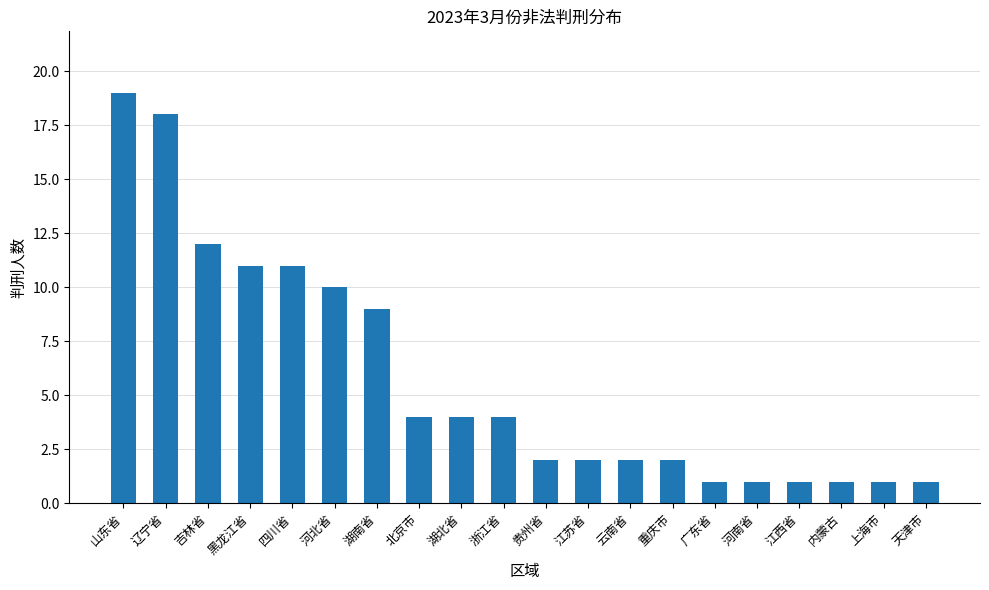

Reading left to right, extract all data points from this chart.

19	18	12	11	11	10	9	4	4	4	2	2	2	2	1	1	1	1	1	1